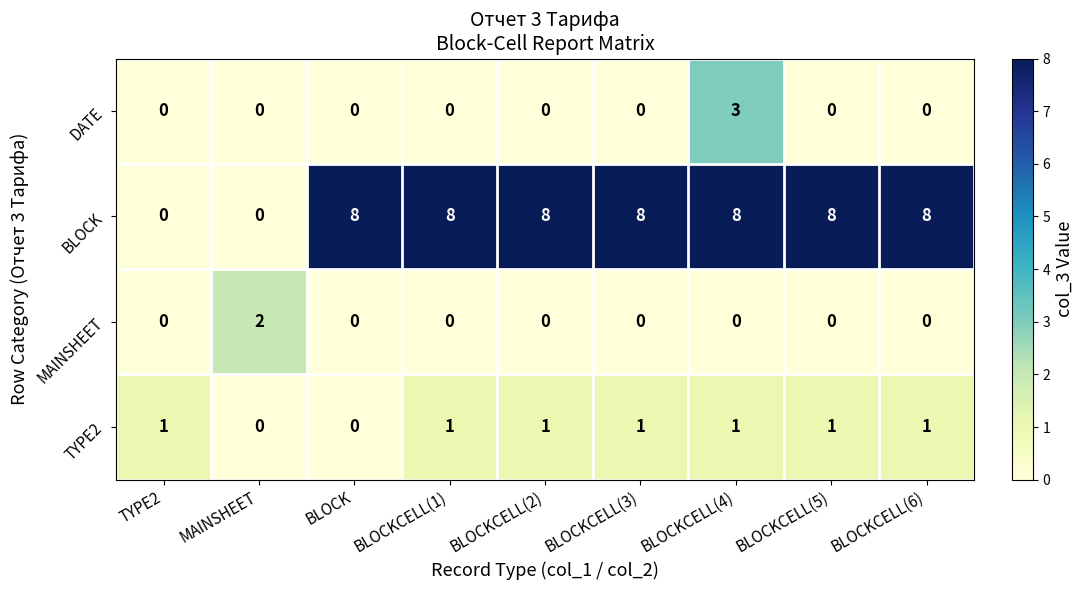

What is the sum of all DATE values?

3